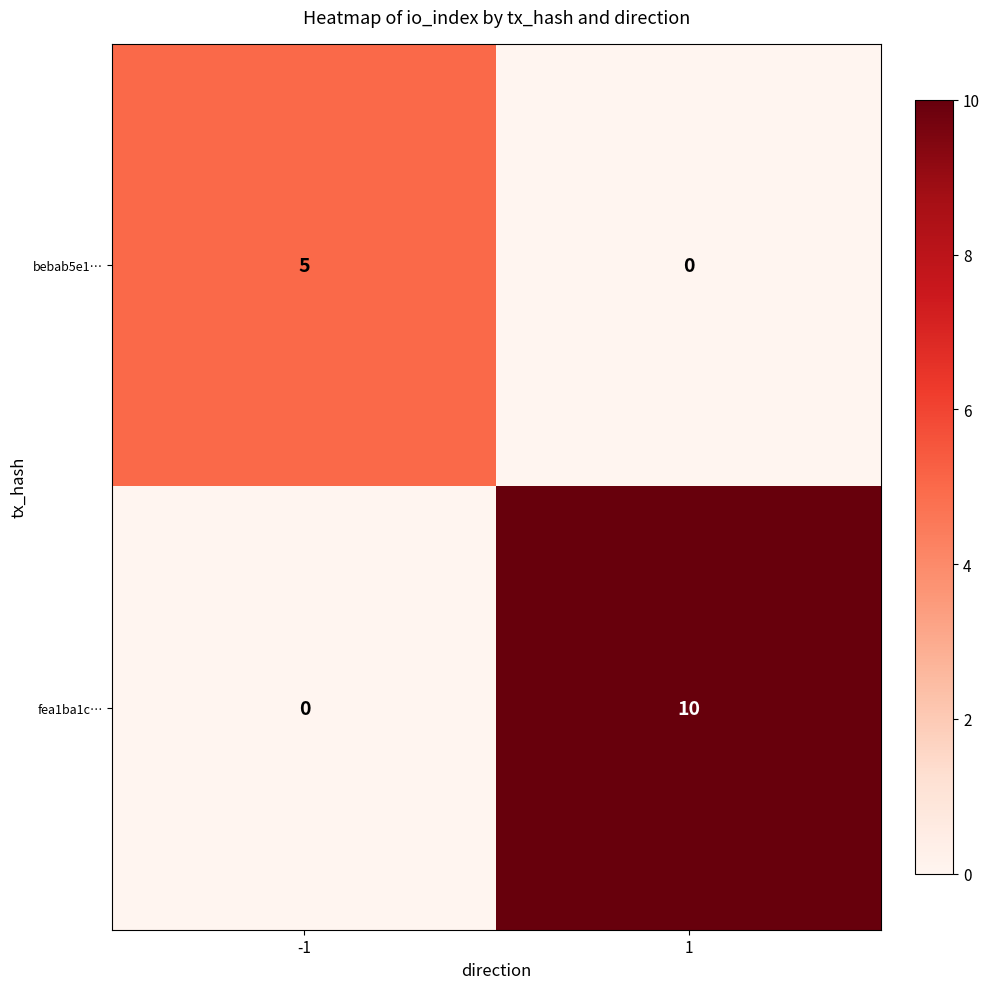

What value does the bebab5e1… series have at -1?

5